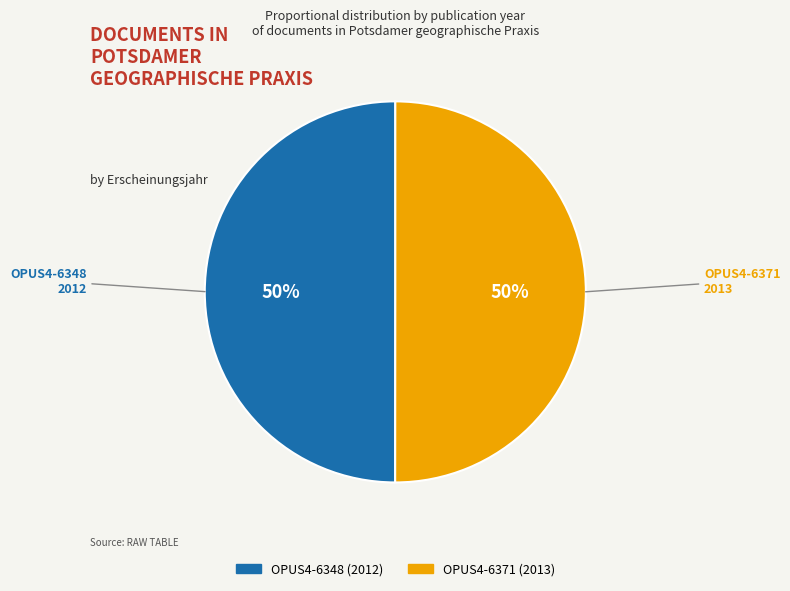

To the nearest percent, what percentage of the pie is OPUS4-6348?

50%